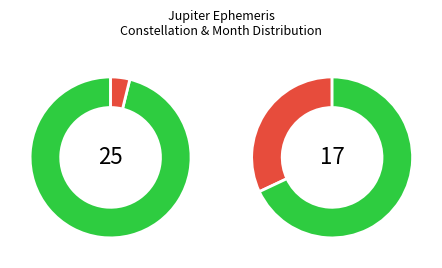

Between Other and 5, which series saw the biggest shift?

Ophiuchus